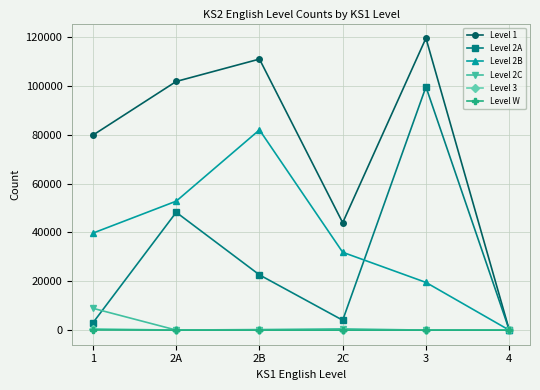

What is the difference between the maximum and minimum values in the Level 2C series?

8938